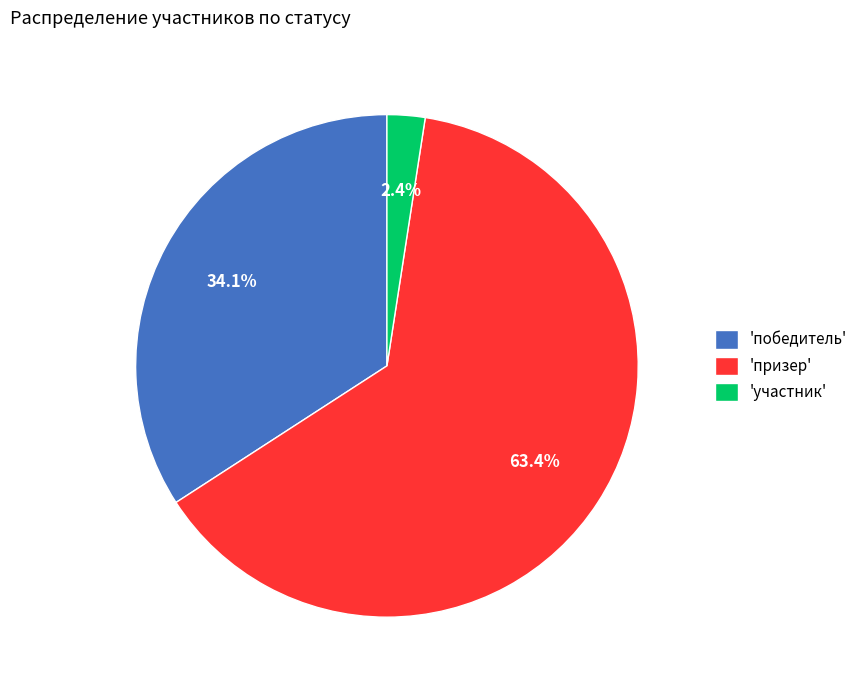

Is there a majority slice in this chart?

Yes